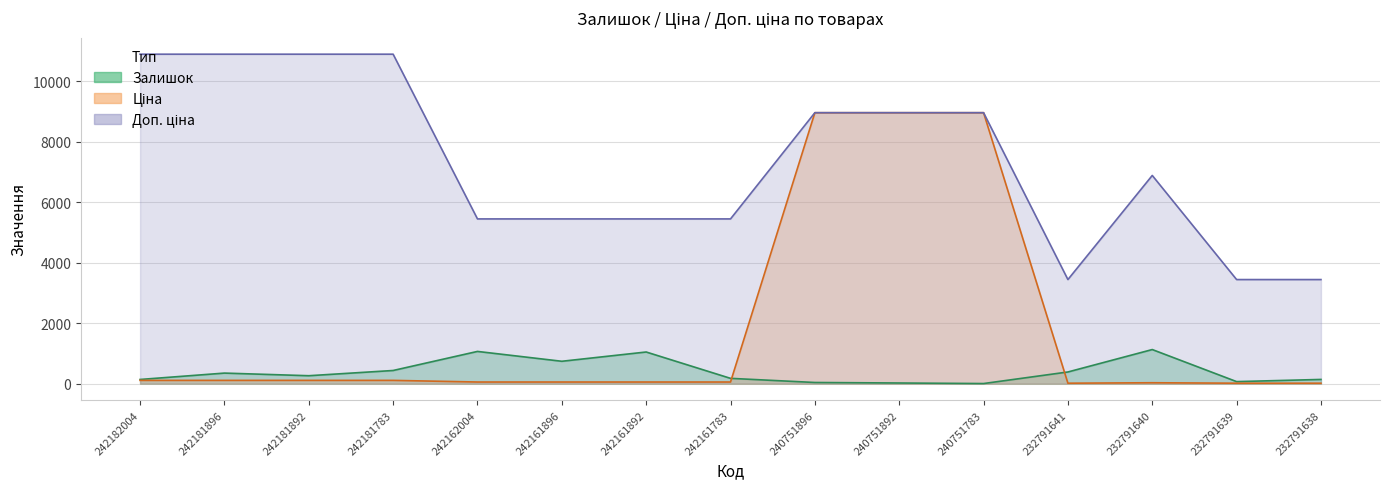

What is the value of the Доп. ціна point at the 8th from the left?

5452.0